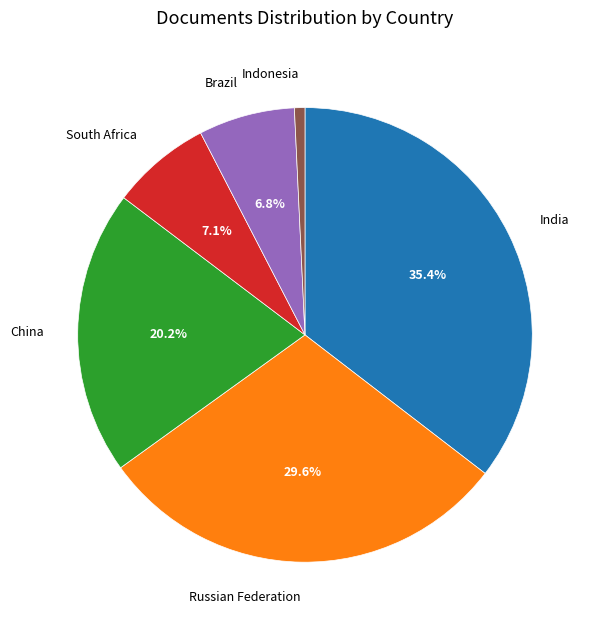

Is there any slice that represents more than half of the pie?

No